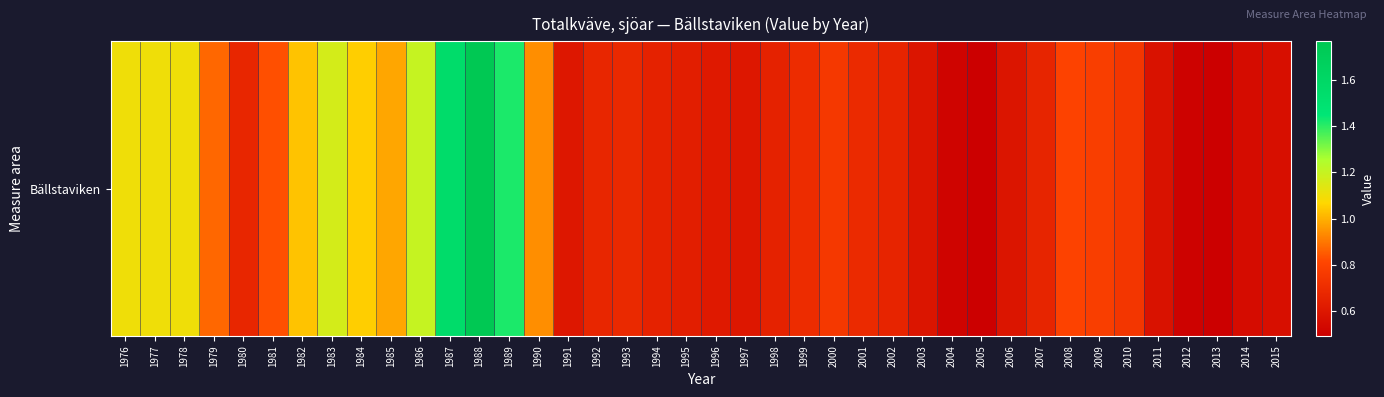

What is the difference between the second highest and second lowest values?

1.1